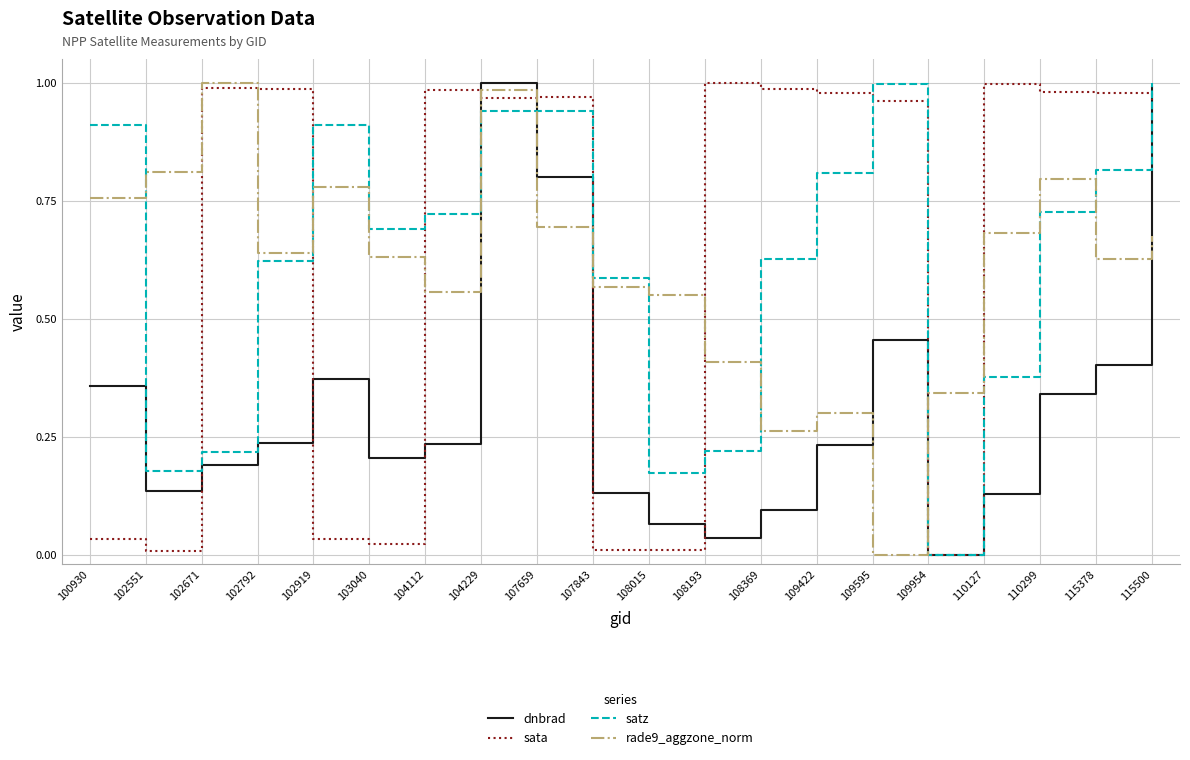

The rade9_aggzone_norm series shows 0.4 at 108193. True or false?

True